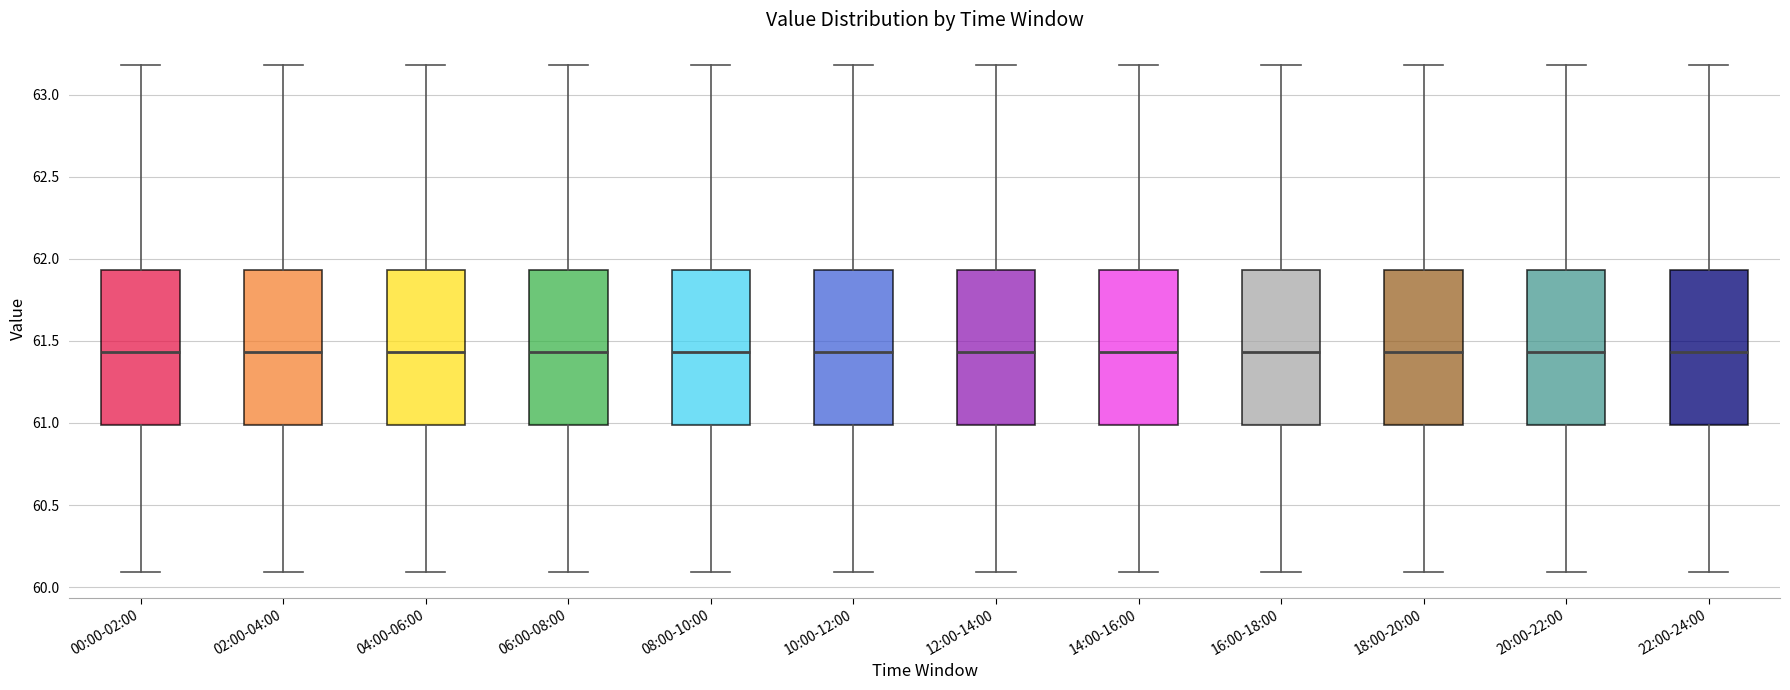

Reading left to right, read every box against the y-axis: the position of its median line, the range the box covers, and the ends of its whiskers. The values are not printed on the chart, so give them approximately, as read against the axis.

00:00-02:00: median 61.45, box 61.00 to 61.95, whiskers 60.10 to 63.20
02:00-04:00: median 61.45, box 61.00 to 61.95, whiskers 60.10 to 63.20
04:00-06:00: median 61.45, box 61.00 to 61.95, whiskers 60.10 to 63.20
06:00-08:00: median 61.45, box 61.00 to 61.95, whiskers 60.10 to 63.20
08:00-10:00: median 61.45, box 61.00 to 61.95, whiskers 60.10 to 63.20
10:00-12:00: median 61.45, box 61.00 to 61.95, whiskers 60.10 to 63.20
12:00-14:00: median 61.45, box 61.00 to 61.95, whiskers 60.10 to 63.20
14:00-16:00: median 61.45, box 61.00 to 61.95, whiskers 60.10 to 63.20
16:00-18:00: median 61.45, box 61.00 to 61.95, whiskers 60.10 to 63.20
18:00-20:00: median 61.45, box 61.00 to 61.95, whiskers 60.10 to 63.20
20:00-22:00: median 61.45, box 61.00 to 61.95, whiskers 60.10 to 63.20
22:00-24:00: median 61.45, box 61.00 to 61.95, whiskers 60.10 to 63.20